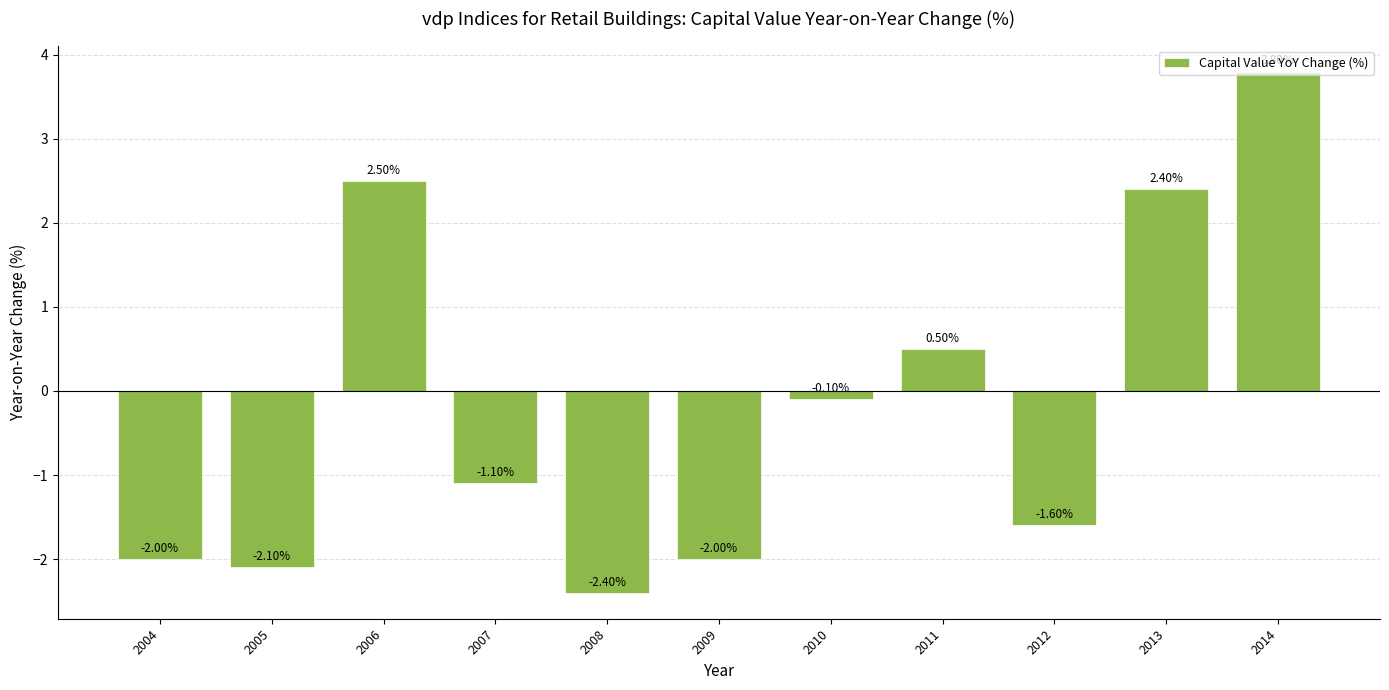

Where is the data nearest to the value 0?

2010